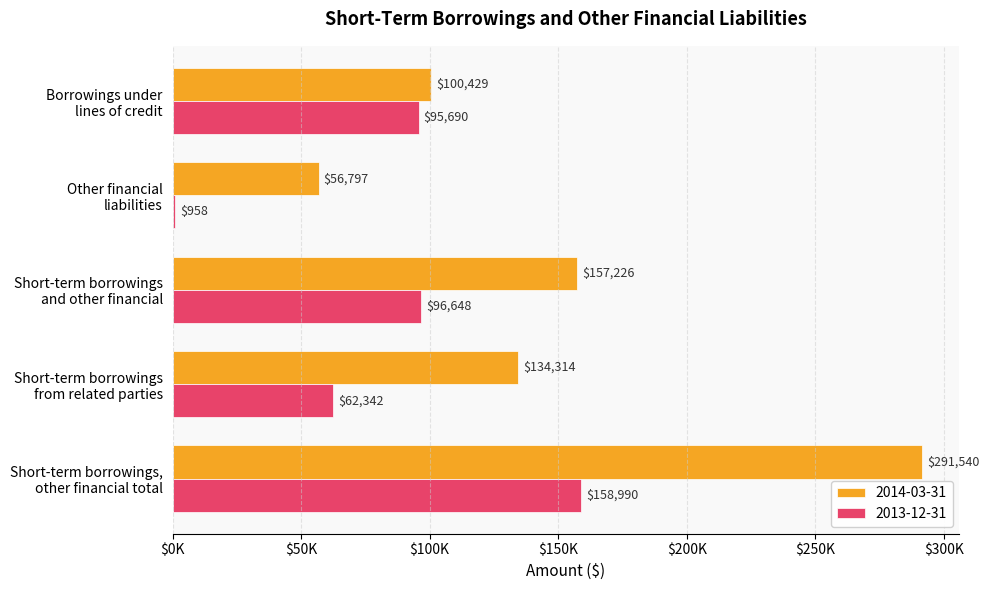

Which category has the highest value across all series?

Short-term borrowings,
other financial total